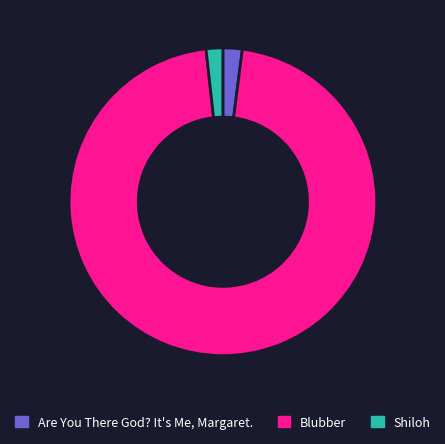

Is it true that Are You There God? It's Me, Margaret. is 2% of the pie?

True